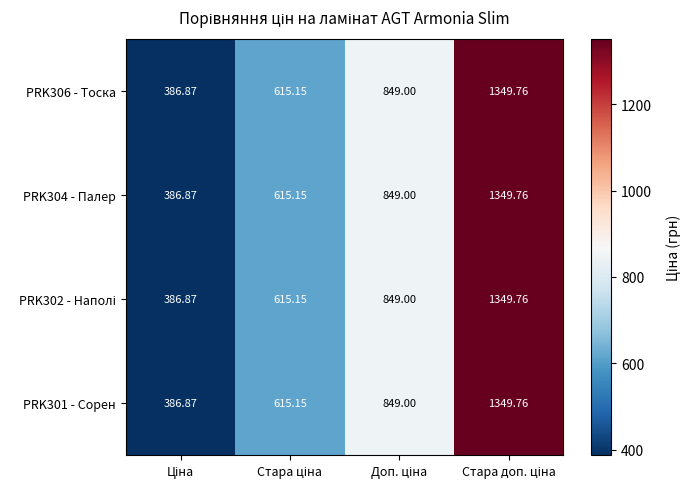

Count the number of categories in the chart.

4